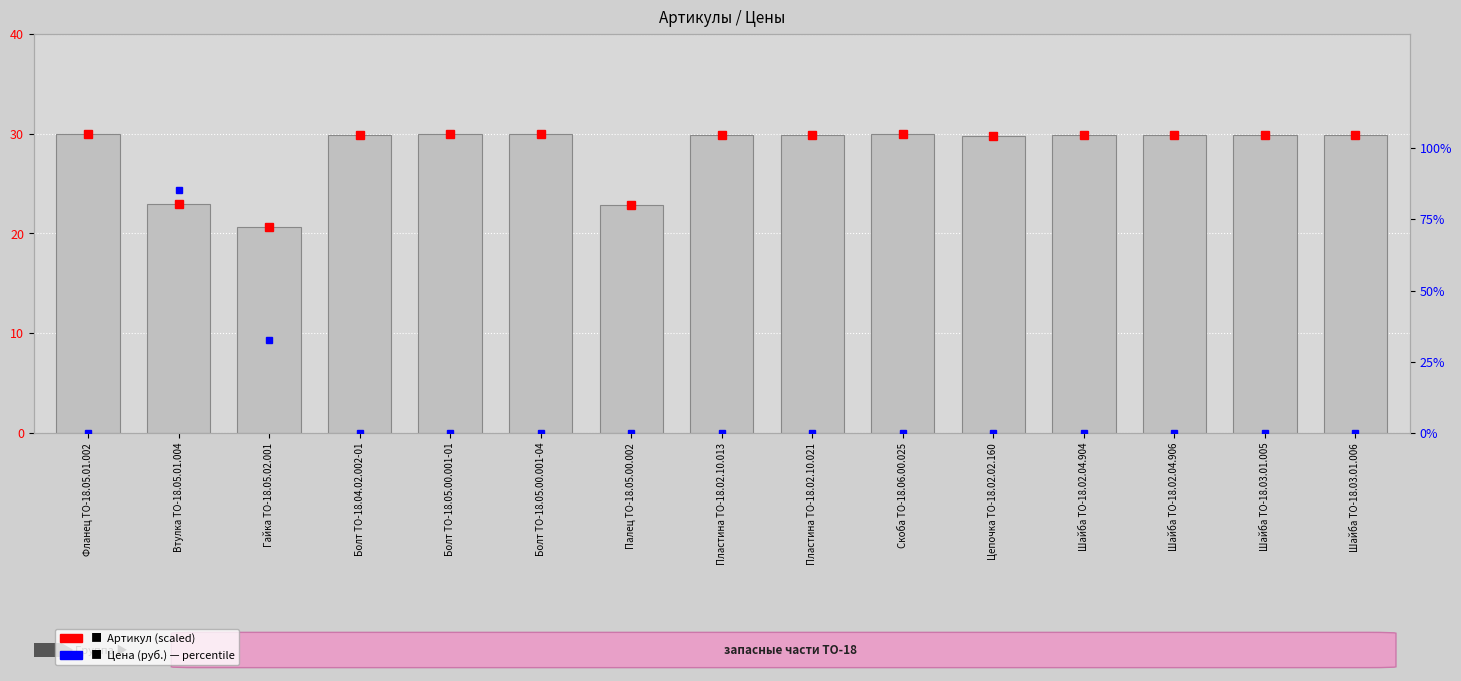

At Пластина ТО-18.02.10.013, list the series in order from smallest to largest.

Цена (руб.), Артикул